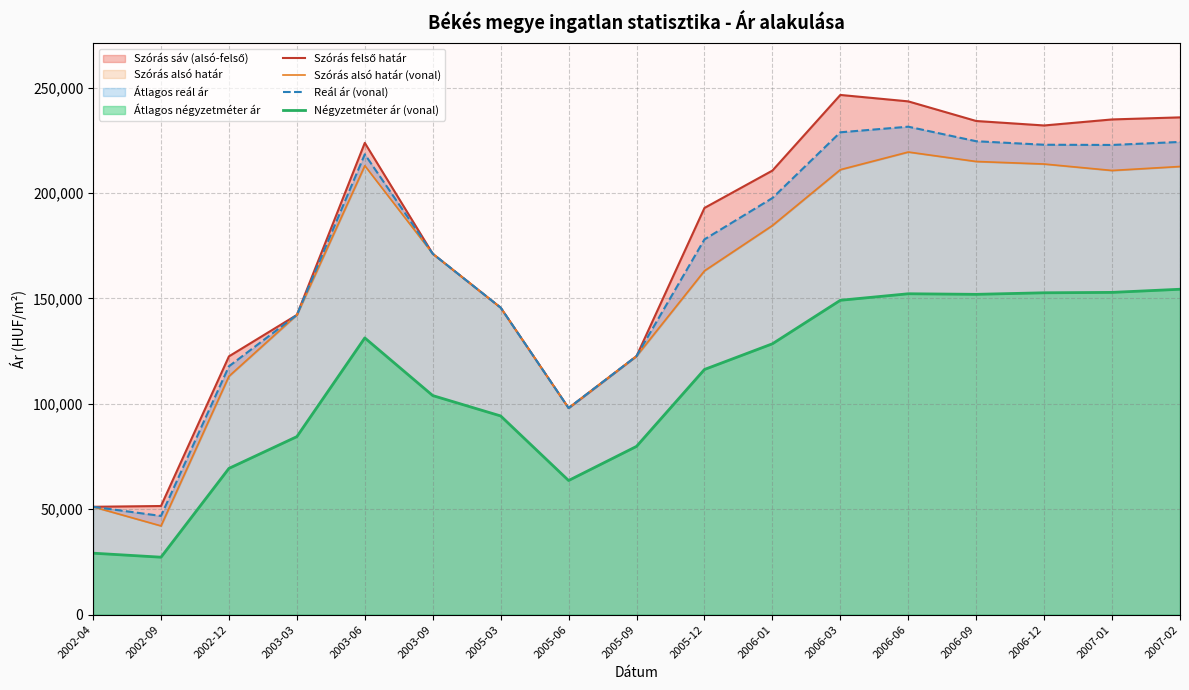

What is the difference between the maximum and minimum values in the Négyzetméter ár (vonal) series?

127103